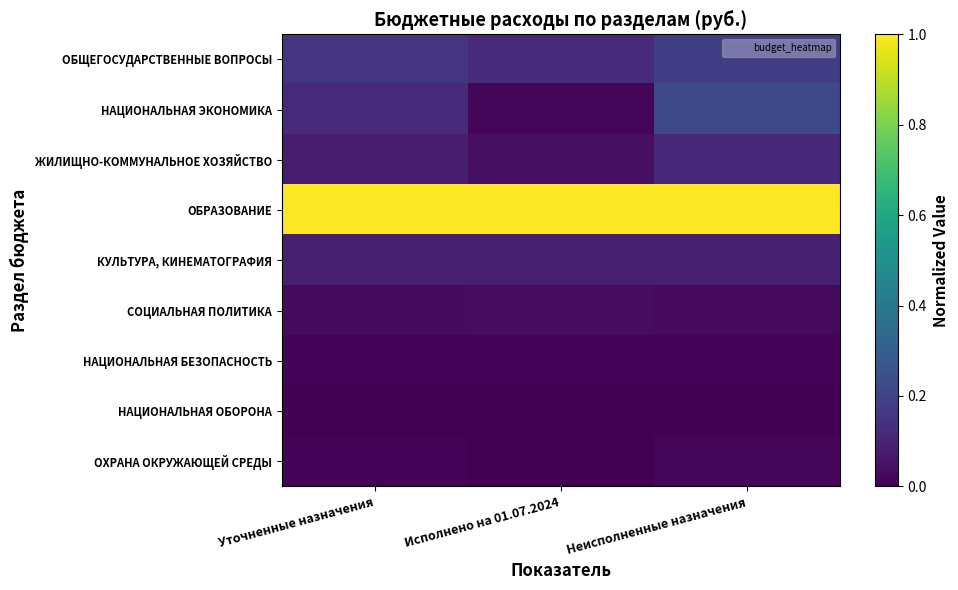

Which series has the largest range (max minus min)?

НАЦИОНАЛЬНАЯ ЭКОНОМИКА